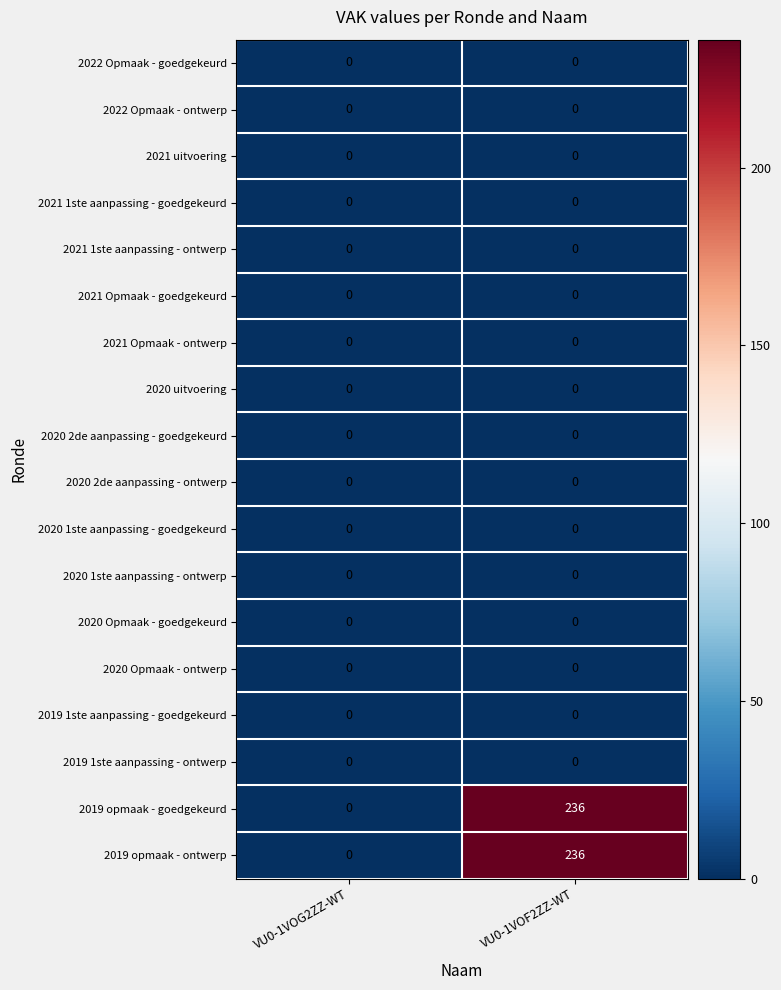

At which label is 2019 opmaak - ontwerp closest to 118?

VU0-1VOG2ZZ-WT